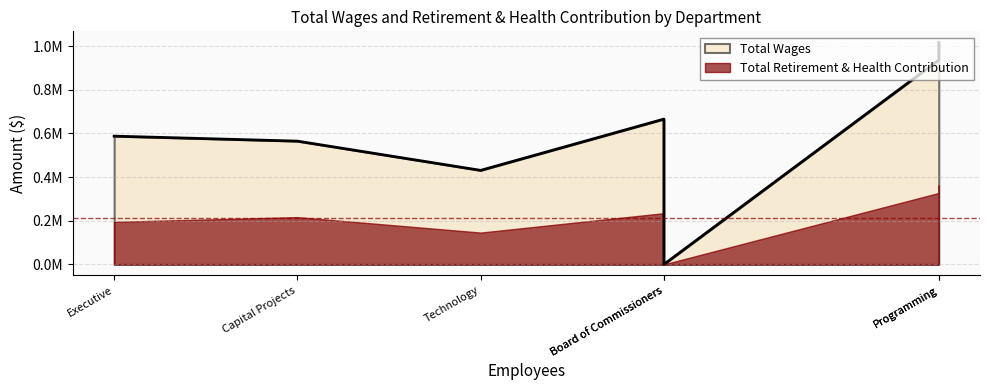

Count the number of data series in this chart.

2